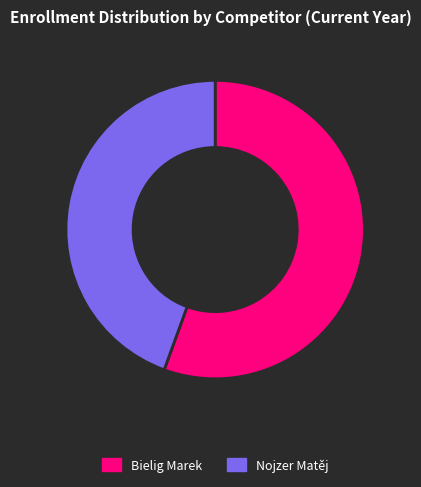

How many segments does this pie chart have?

2